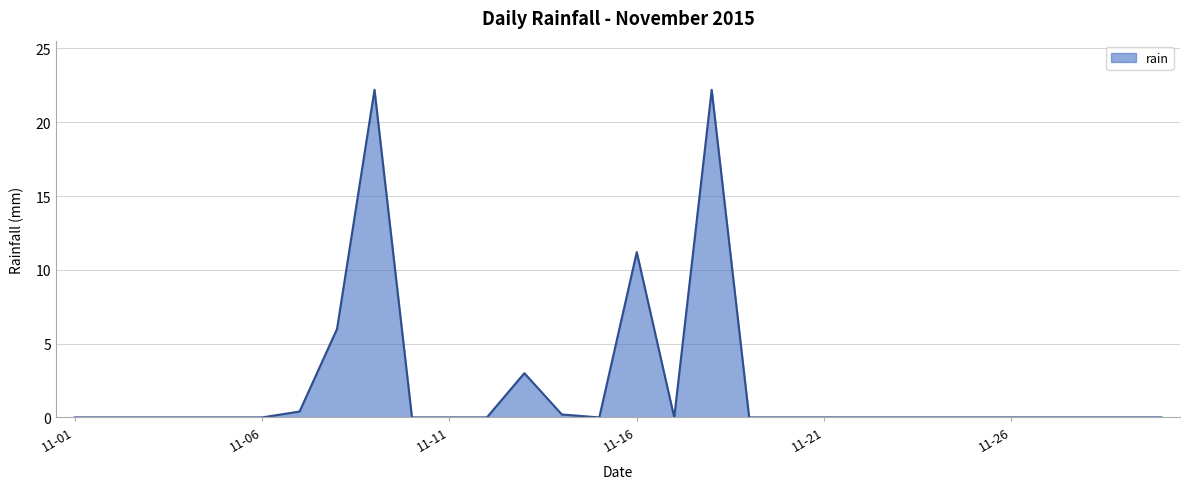

What is the difference between the maximum and minimum values?

22.2